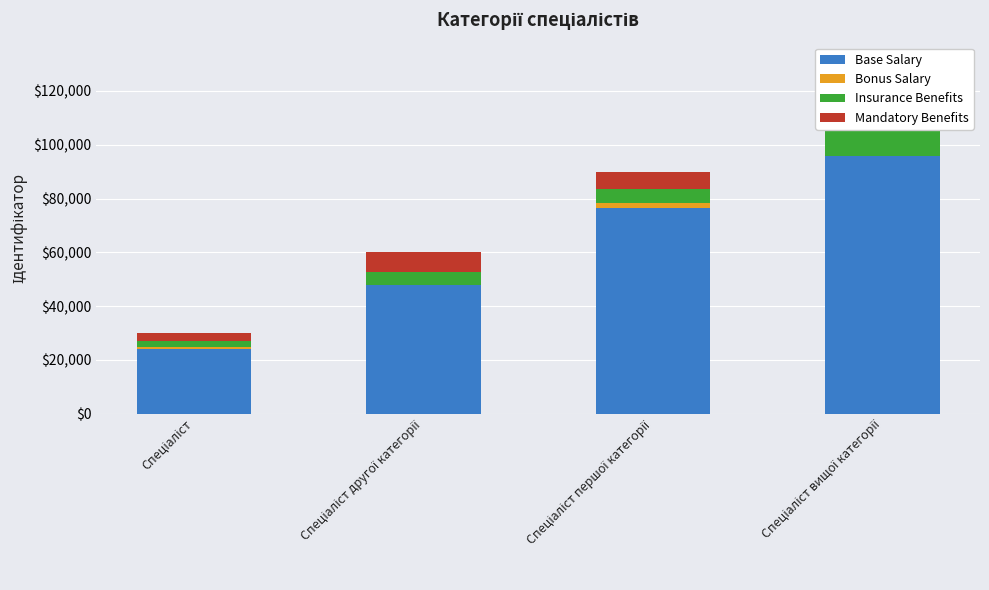

Reading left to right, transcribe all the data shown in this chart.

Base Salary: 24000	48000	76500	96000
Bonus Salary: 900	0	1800	0
Insurance Benefits: 2100	4800	5400	9600
Mandatory Benefits: 3000	7200	6300	14400